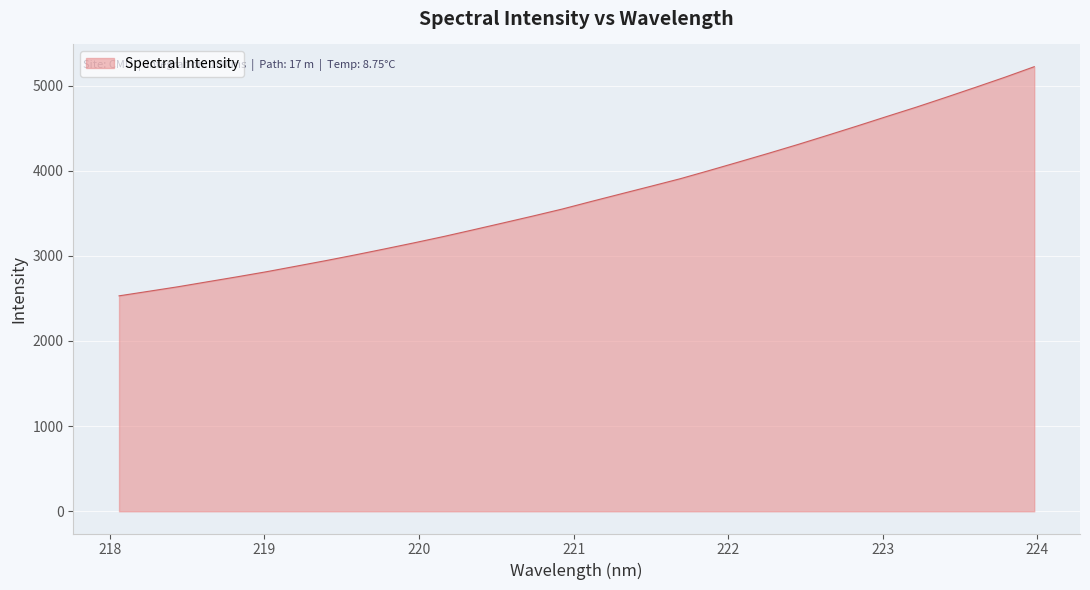

True or false: the data has more than 1 interior local peaks.

False